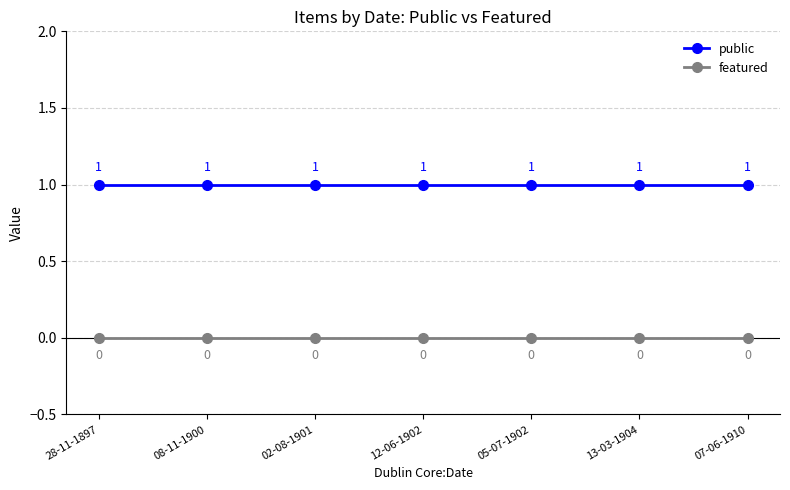

What is the total value across all series at 13-03-1904?

1